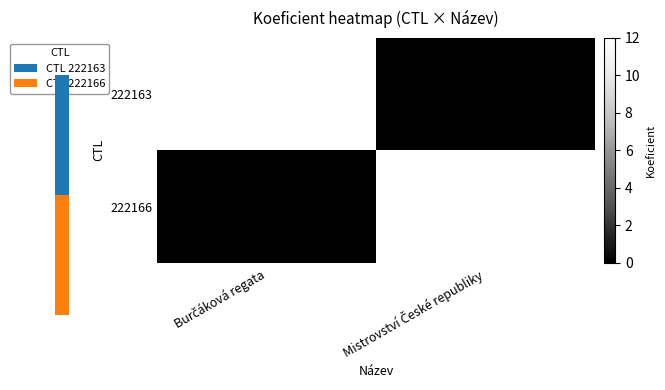

Is the value of 222163 at Burčáková regata greater than the value of 222166 at Burčáková regata?

Yes